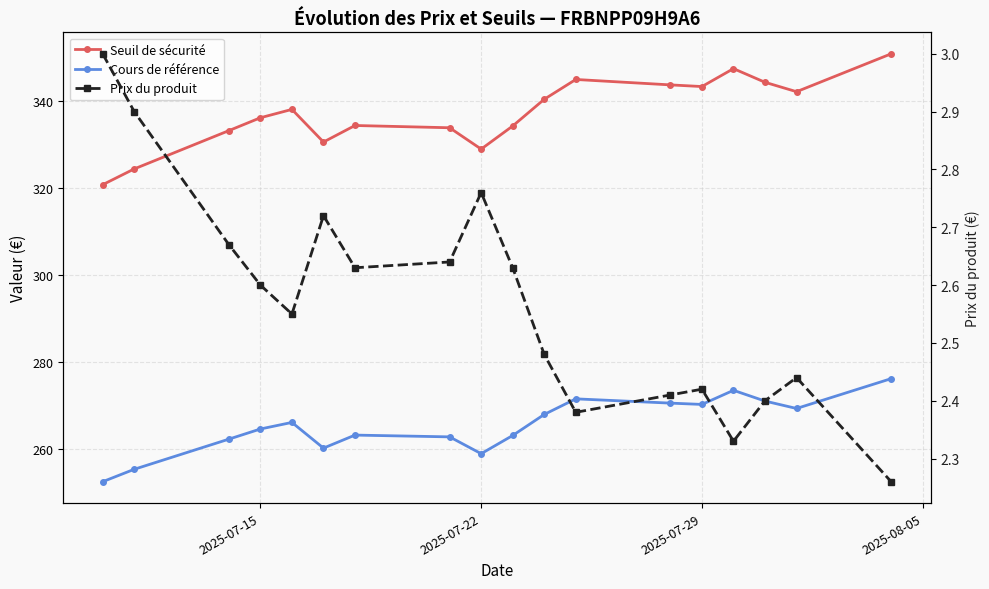

True or false: Seuil de sécurité has more than 0 points higher than both neighbors.

True